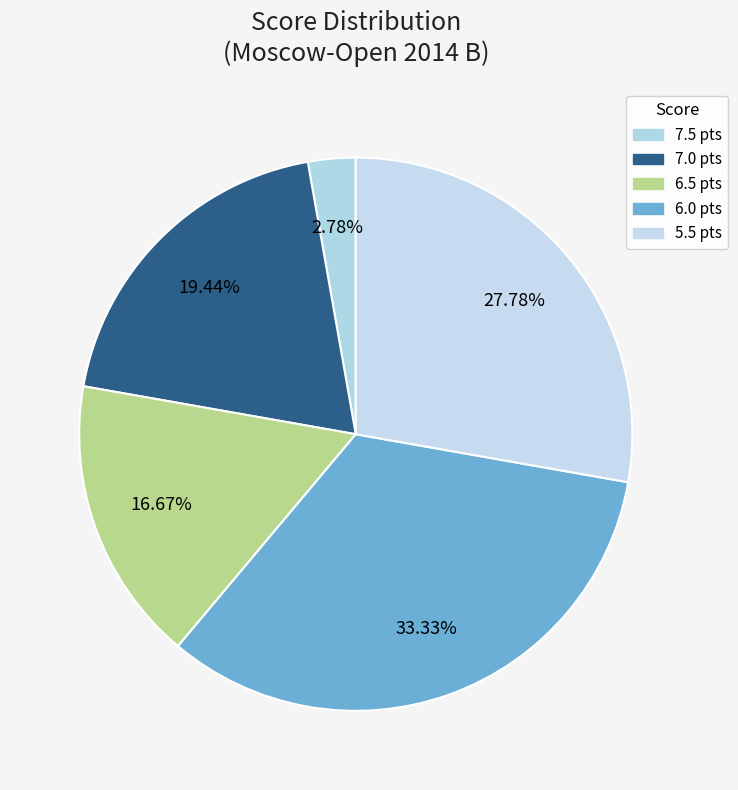

How many slices are in this pie chart?

5